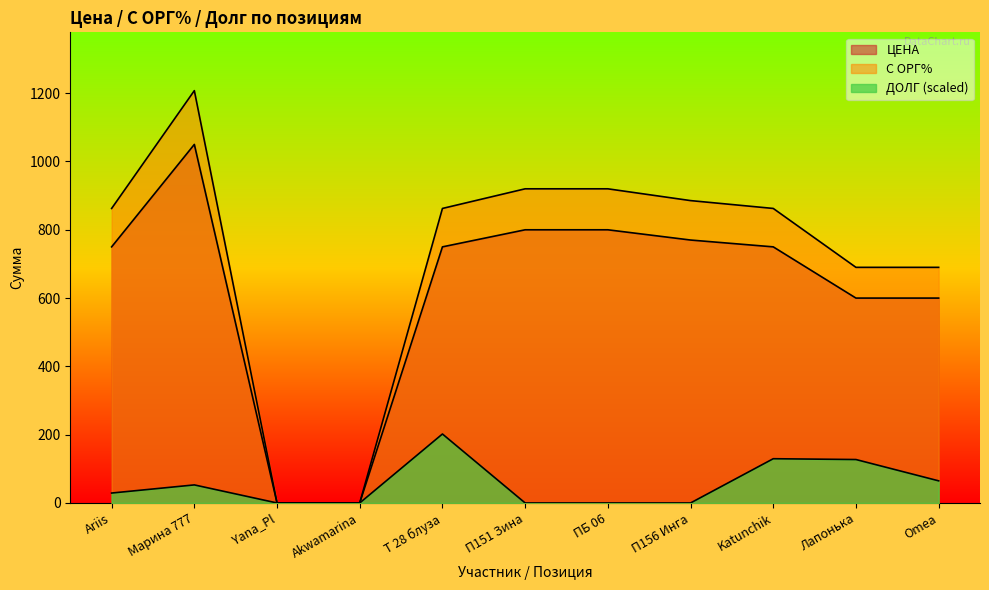

At which label is С ОРГ% closest to 603?

Лапонька